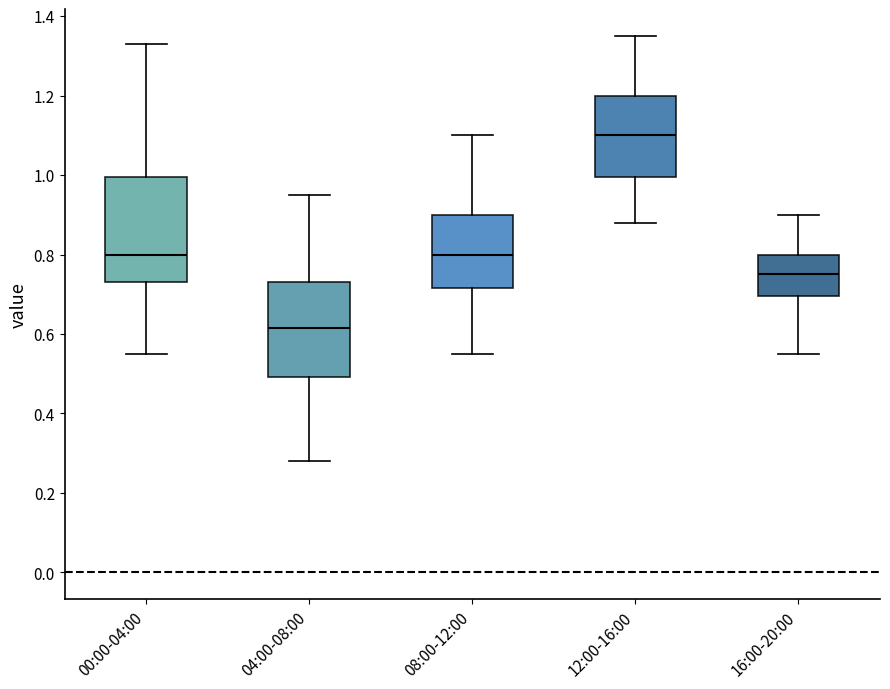

Which box's median line is the lowest?

04:00-08:00